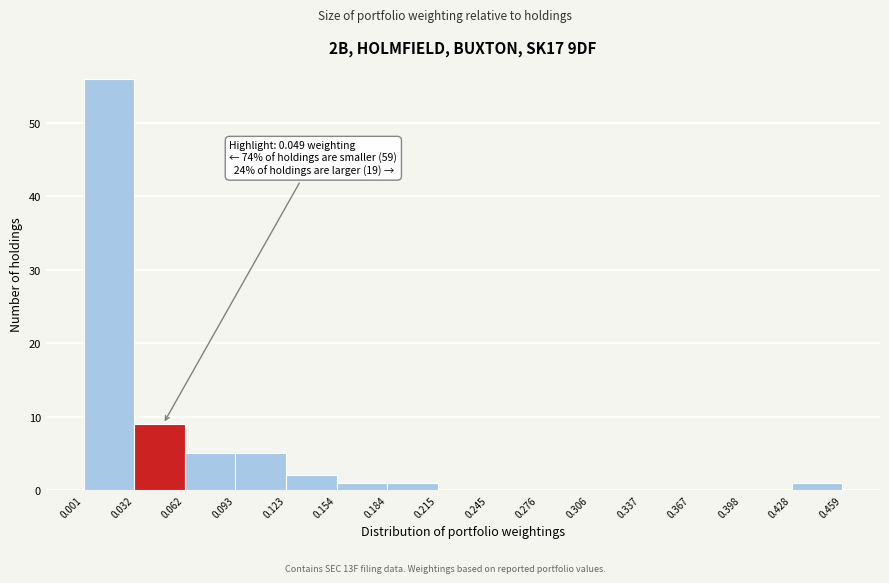

Which range on the x-axis has the tallest bar?

0.001 to 0.032